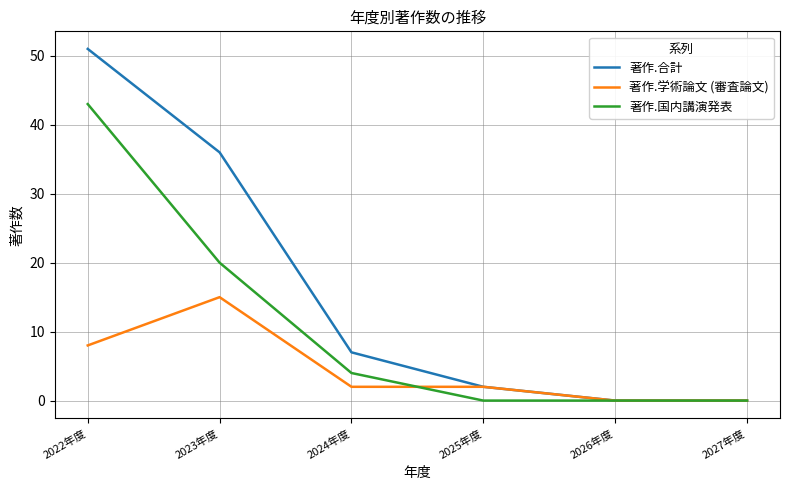

What is the spread (max minus min) of values at 2023年度?

21